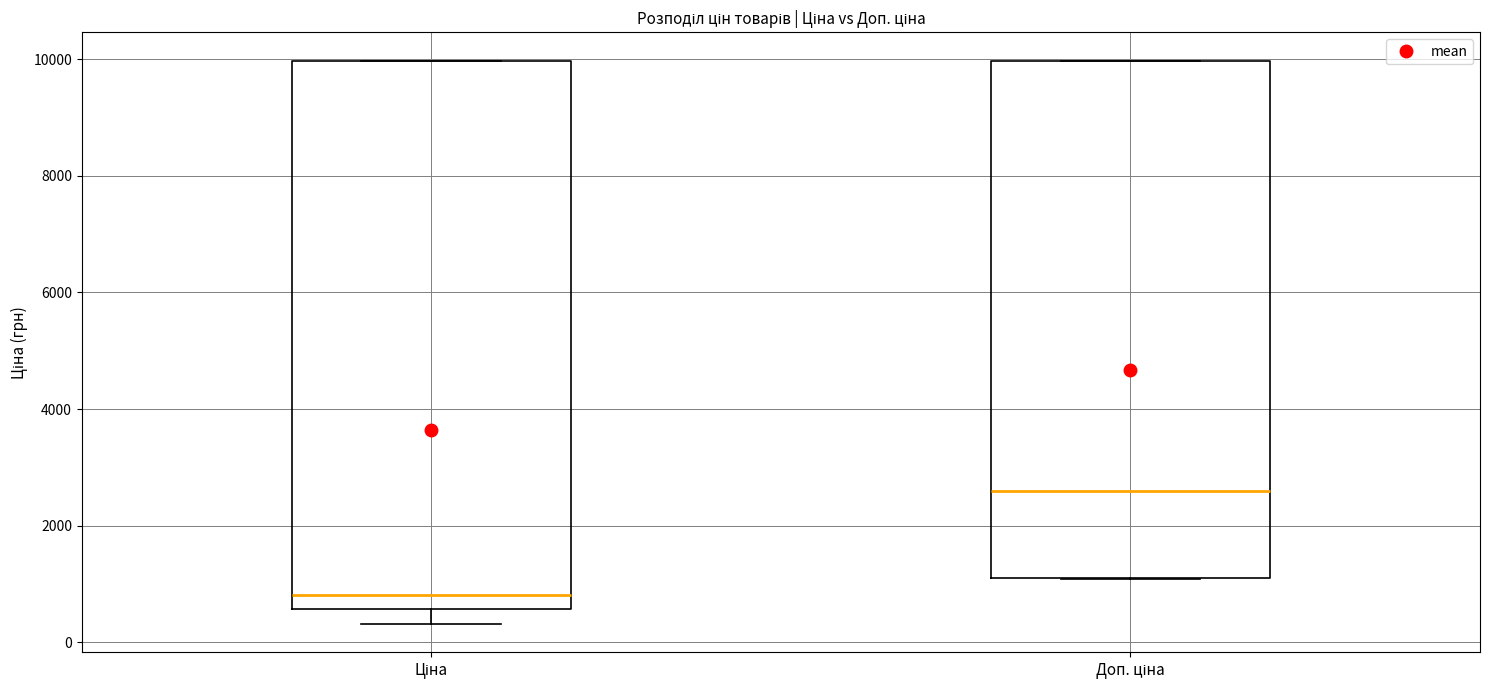

Reading left to right, read every box against the y-axis: the position of its median line, the range the box covers, and the ends of its whiskers. The values are not printed on the chart, so give them approximately, as read against the axis.

Ціна: median 800, box 600 to 10000, whiskers 400 to 10000
Доп. ціна: median 2600, box 1200 to 10000, whiskers 1000 to 10000